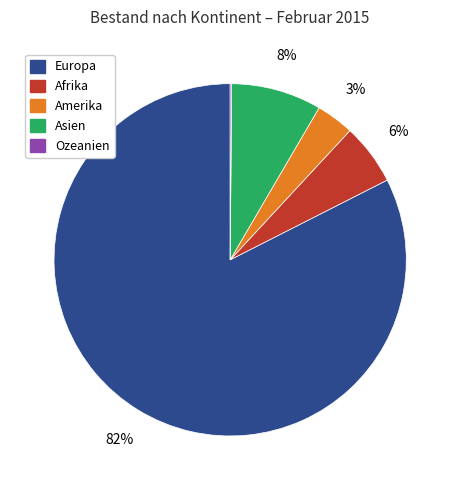

To the nearest percent, what is the average slice percentage?

20%